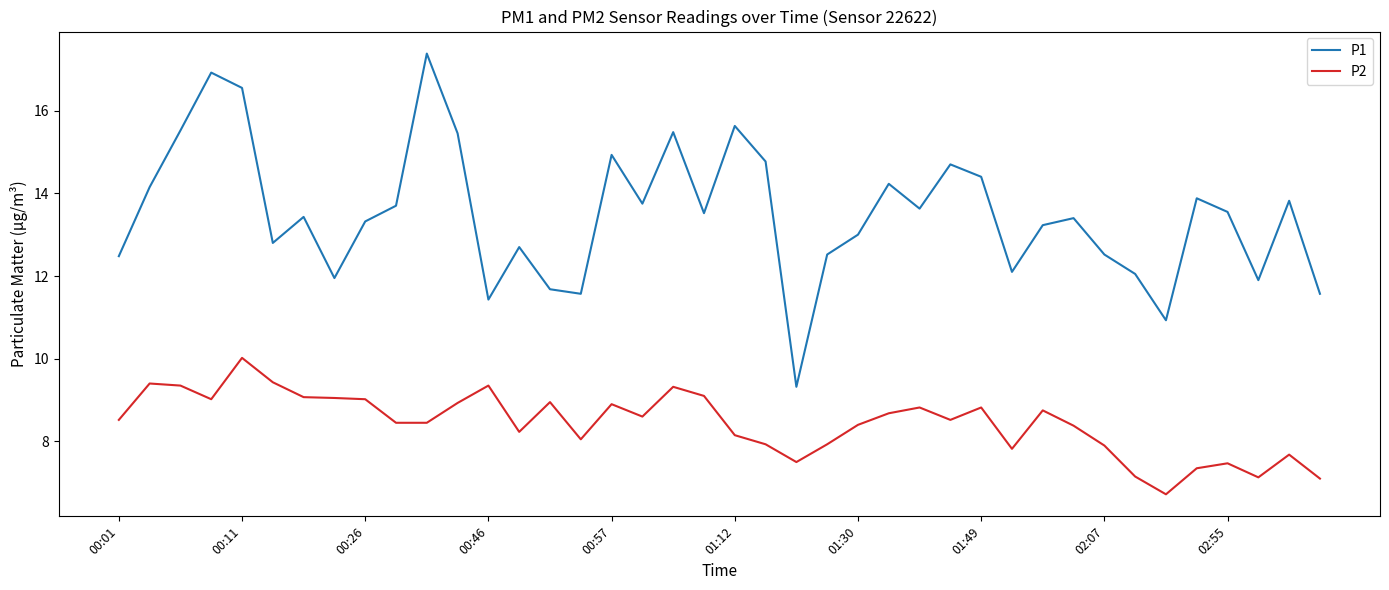

Which series has the widest spread of values?

P1